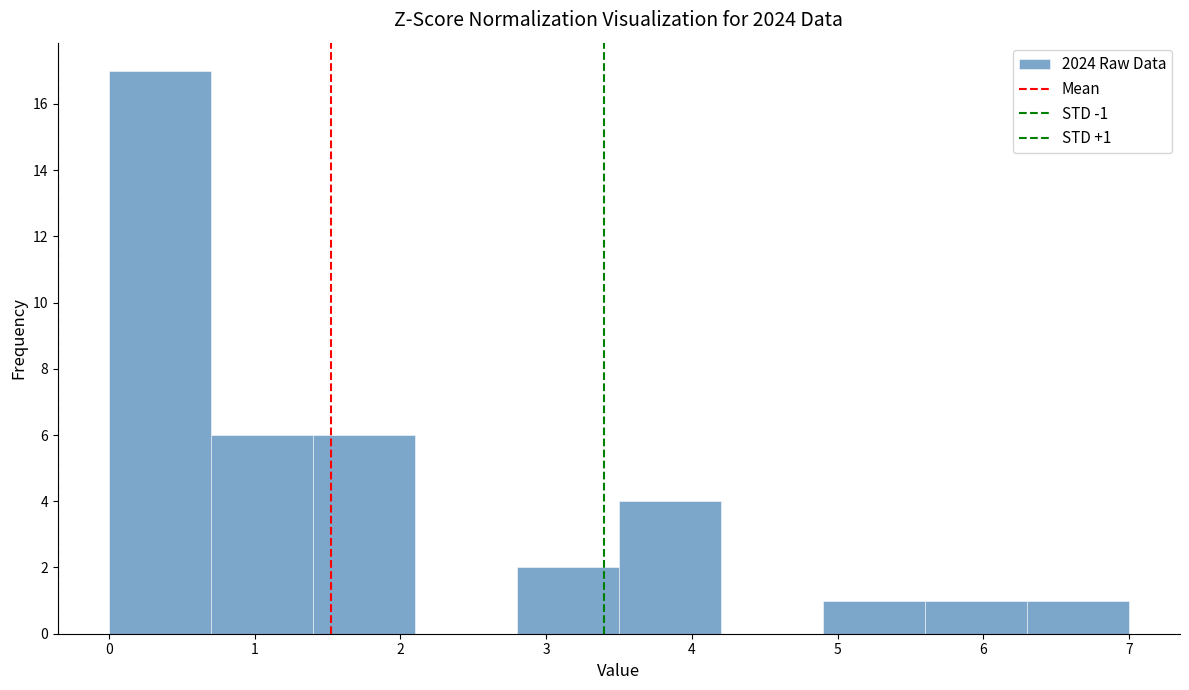

Which range on the x-axis has the tallest bar?

0.0 to 0.7